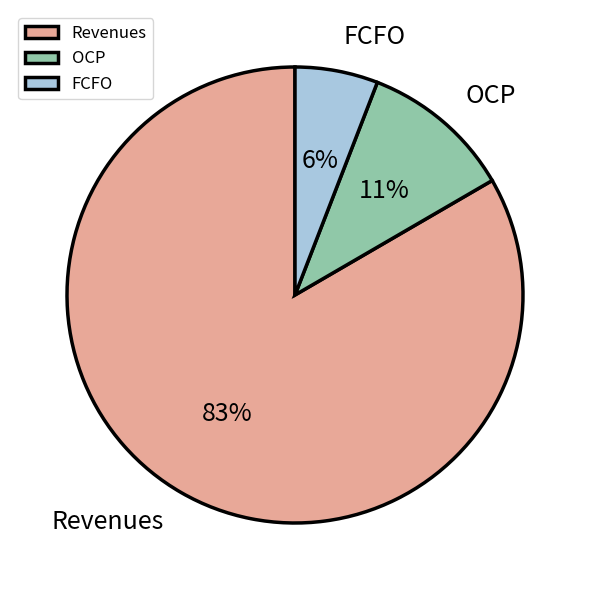

What percentage is the Revenues slice, to the nearest percent?

83%